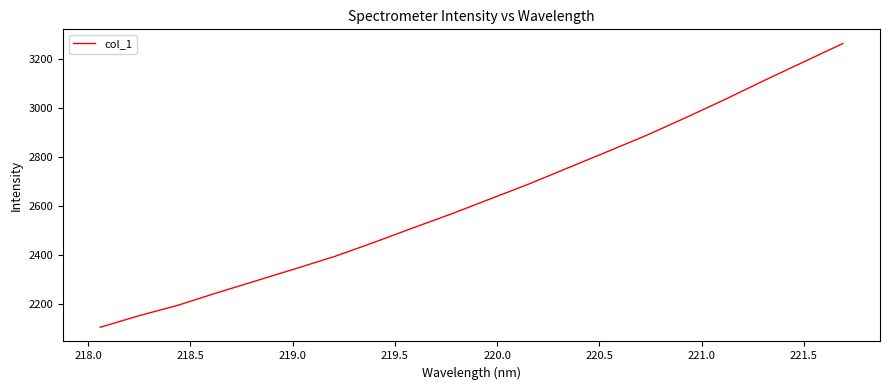

What is the difference between the maximum and minimum values?

1158.1